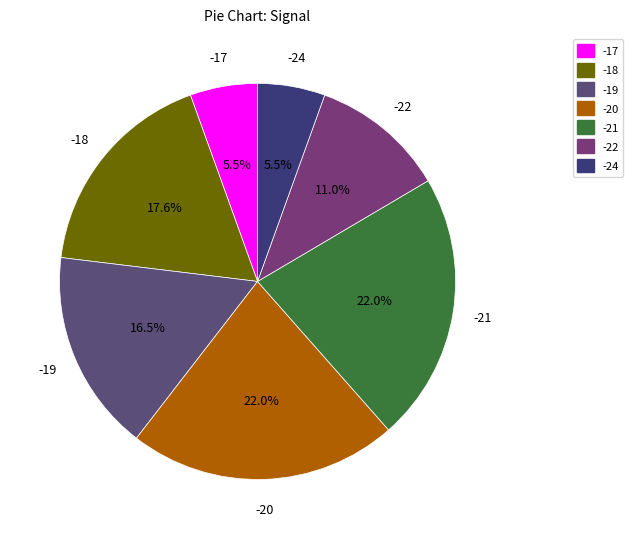

Between -22 and -17, which is larger?

-22